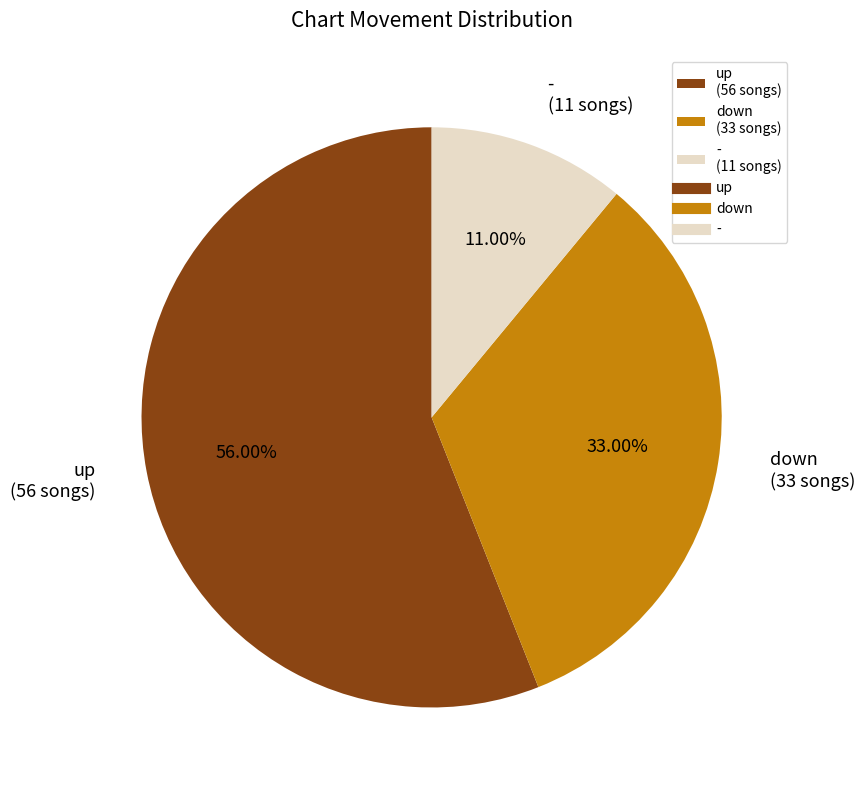

Which has a higher value, up (56 songs) or down (33 songs)?

up (56 songs)